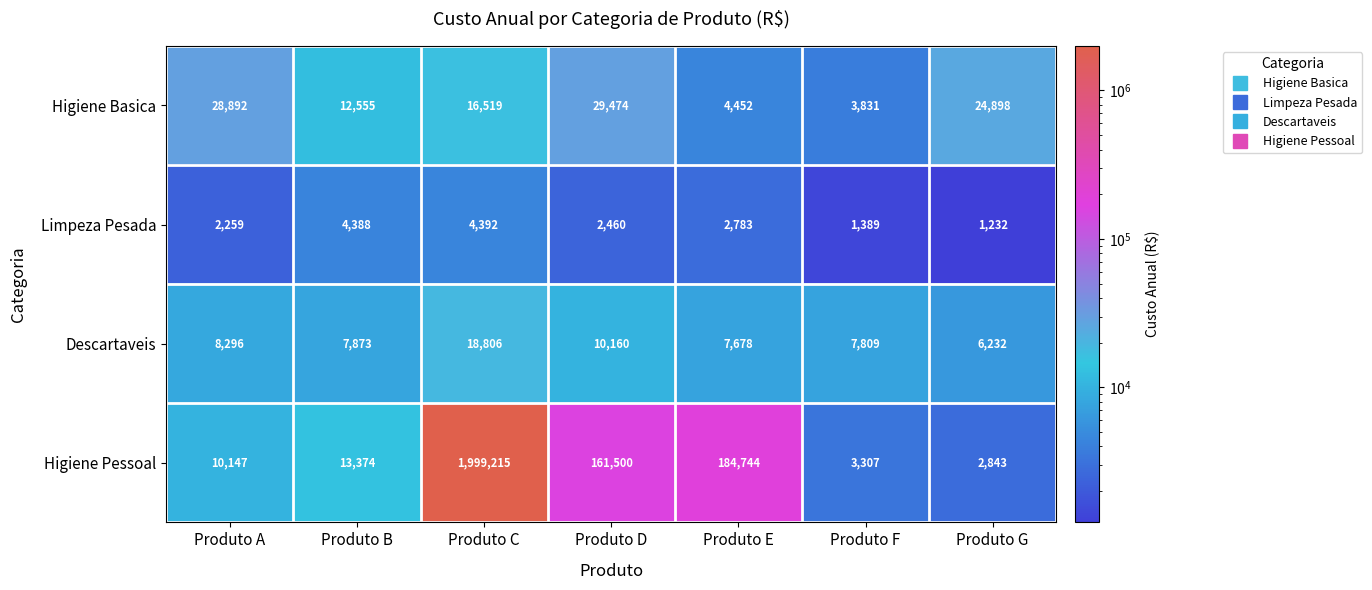

Between Produto C and Produto G, which series saw the biggest shift?

Higiene Pessoal